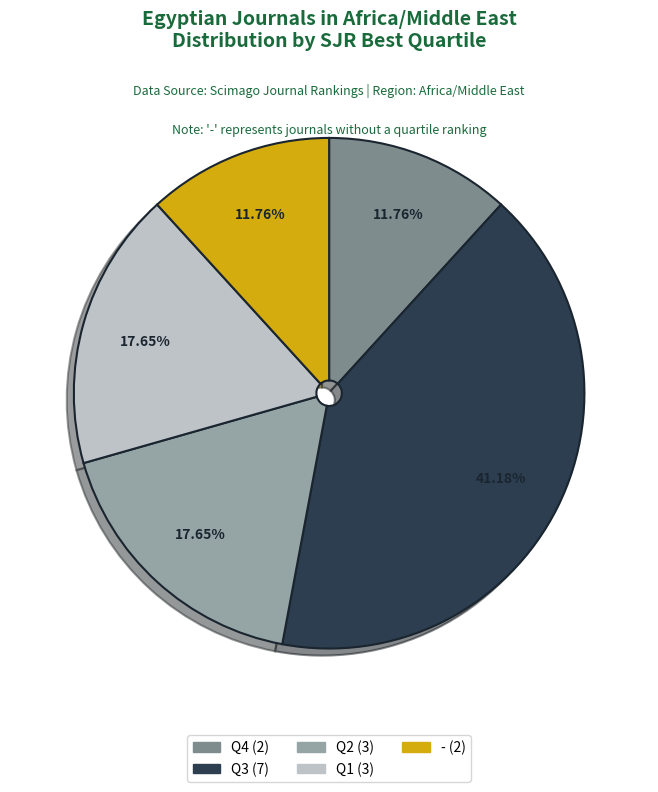

What percentage is the Q3 slice, to the nearest percent?

41%